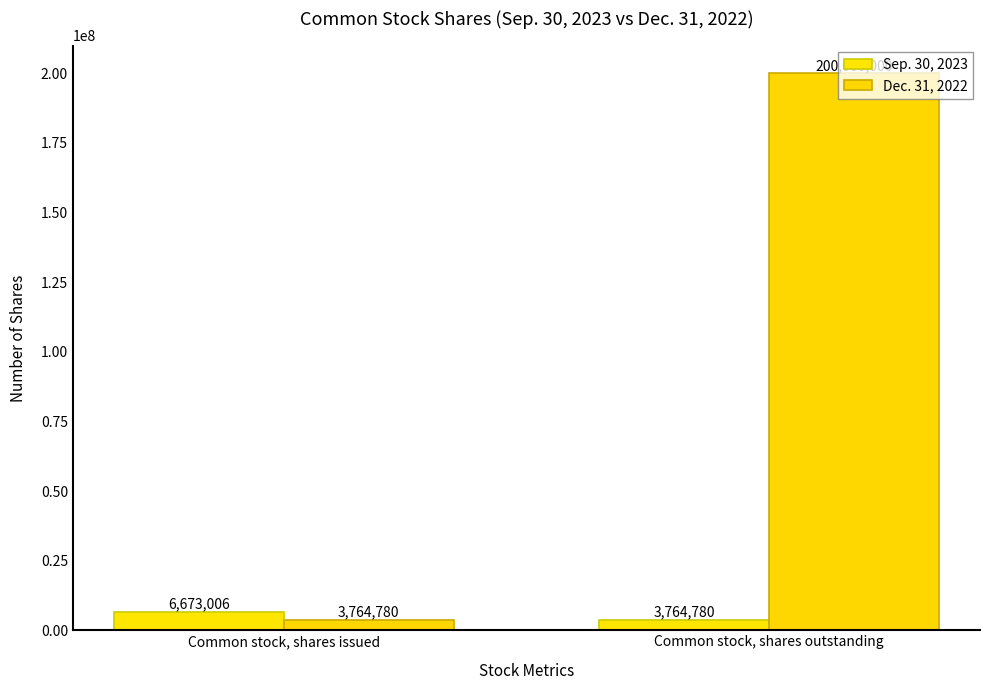

Rank the series by their maximum value, from lowest to highest.

Sep. 30, 2023, Dec. 31, 2022